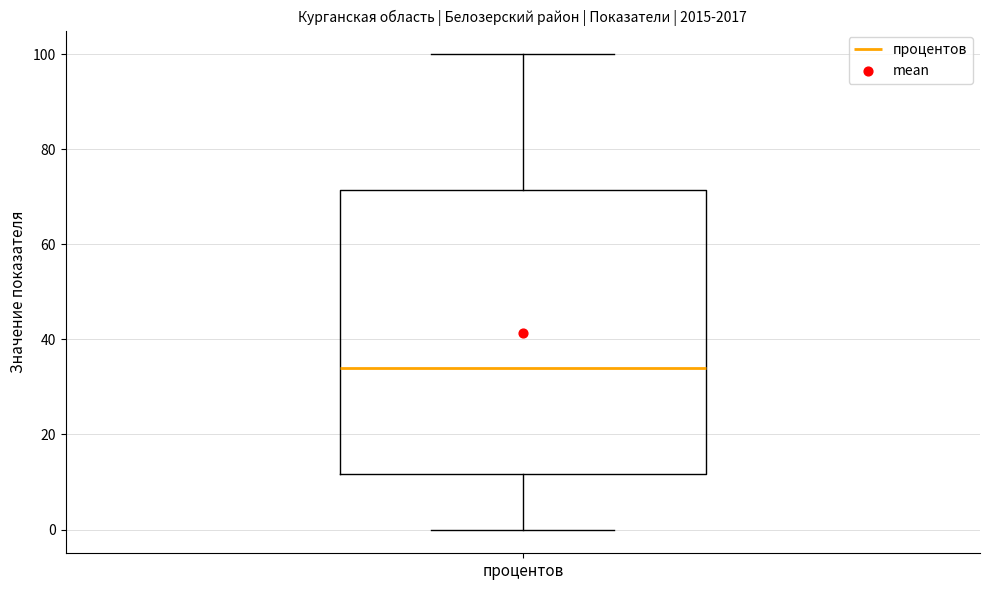

Where does the median line of the box for процентов sit on the y-axis? The values are not printed on the chart, so give them approximately, as read against the axis.

34